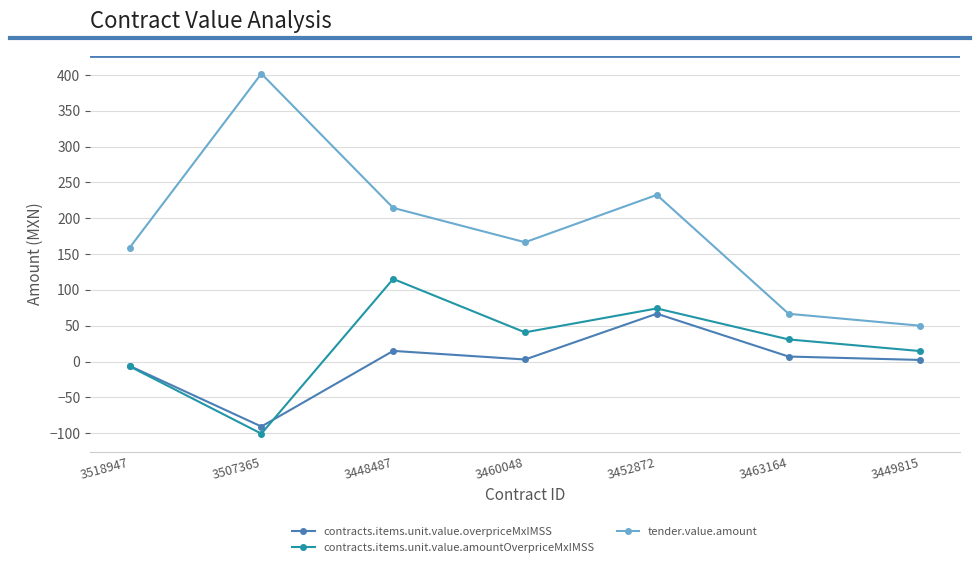

What is the greatest value displayed?

401.8